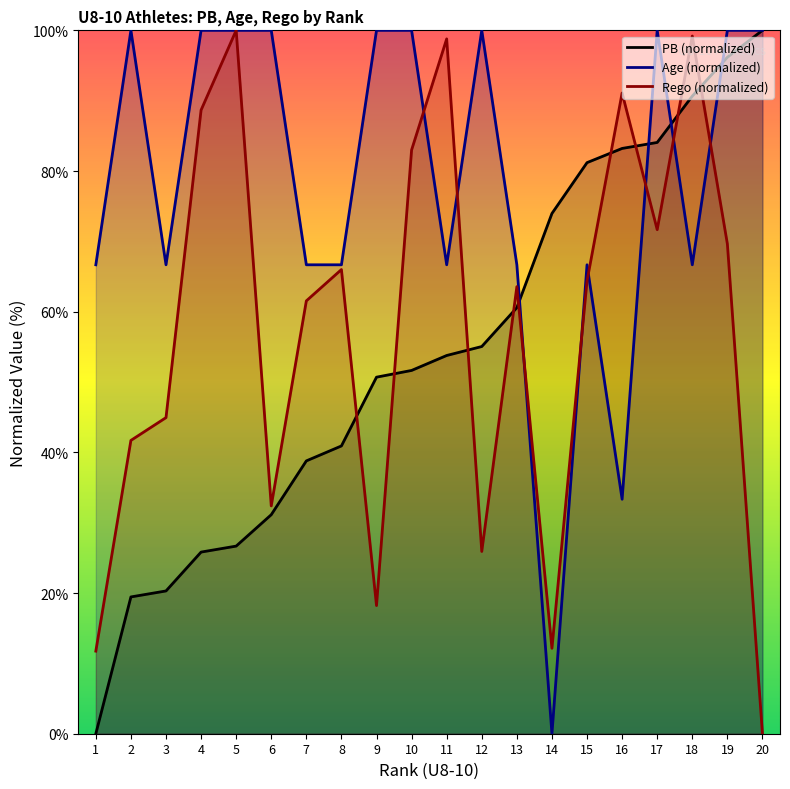

Reading right to left, list all the values displayed in this chart.

PB (normalized): 20=100.0	19=96.2	18=90.6	17=84.1	16=83.2	15=81.2	14=74.0	13=60.6	12=55.0	11=53.8	10=51.6	9=50.7	8=40.9	7=38.8	6=31.1	5=26.7	4=25.8	3=20.3	2=19.4	1=0.0
Age (normalized): 20=100.0	19=100.0	18=66.7	17=100.0	16=33.3	15=66.7	14=0.0	13=66.7	12=100.0	11=66.7	10=100.0	9=100.0	8=66.7	7=66.7	6=100.0	5=100.0	4=100.0	3=66.7	2=100.0	1=66.7
Rego (normalized): 20=0.0	19=69.6	18=99.2	17=71.7	16=91.1	15=64.4	14=12.1	13=63.6	12=25.9	11=98.8	10=83.0	9=18.2	8=66.0	7=61.5	6=32.4	5=100.0	4=88.7	3=44.9	2=41.7	1=11.7